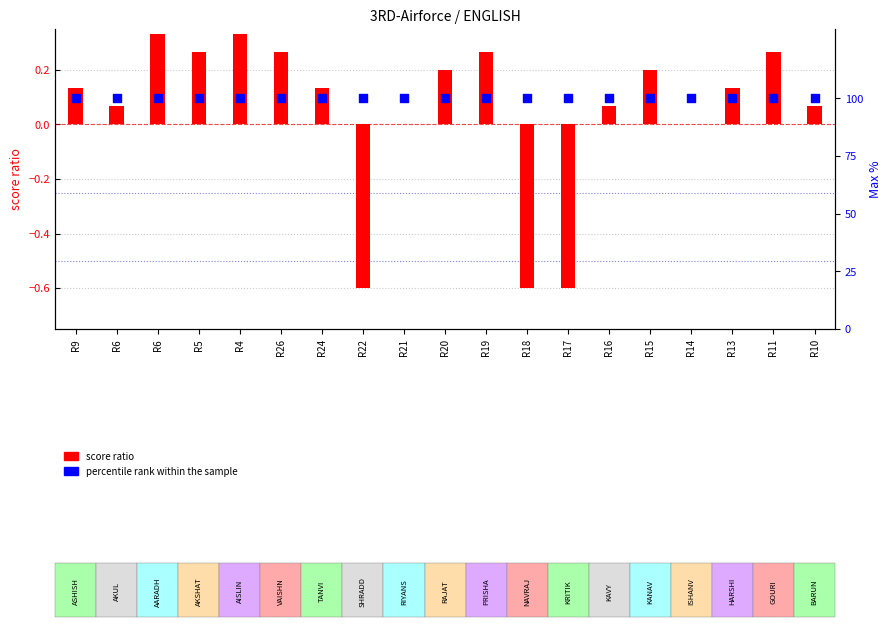

Which series reaches the minimum Y coordinate?

score ratio